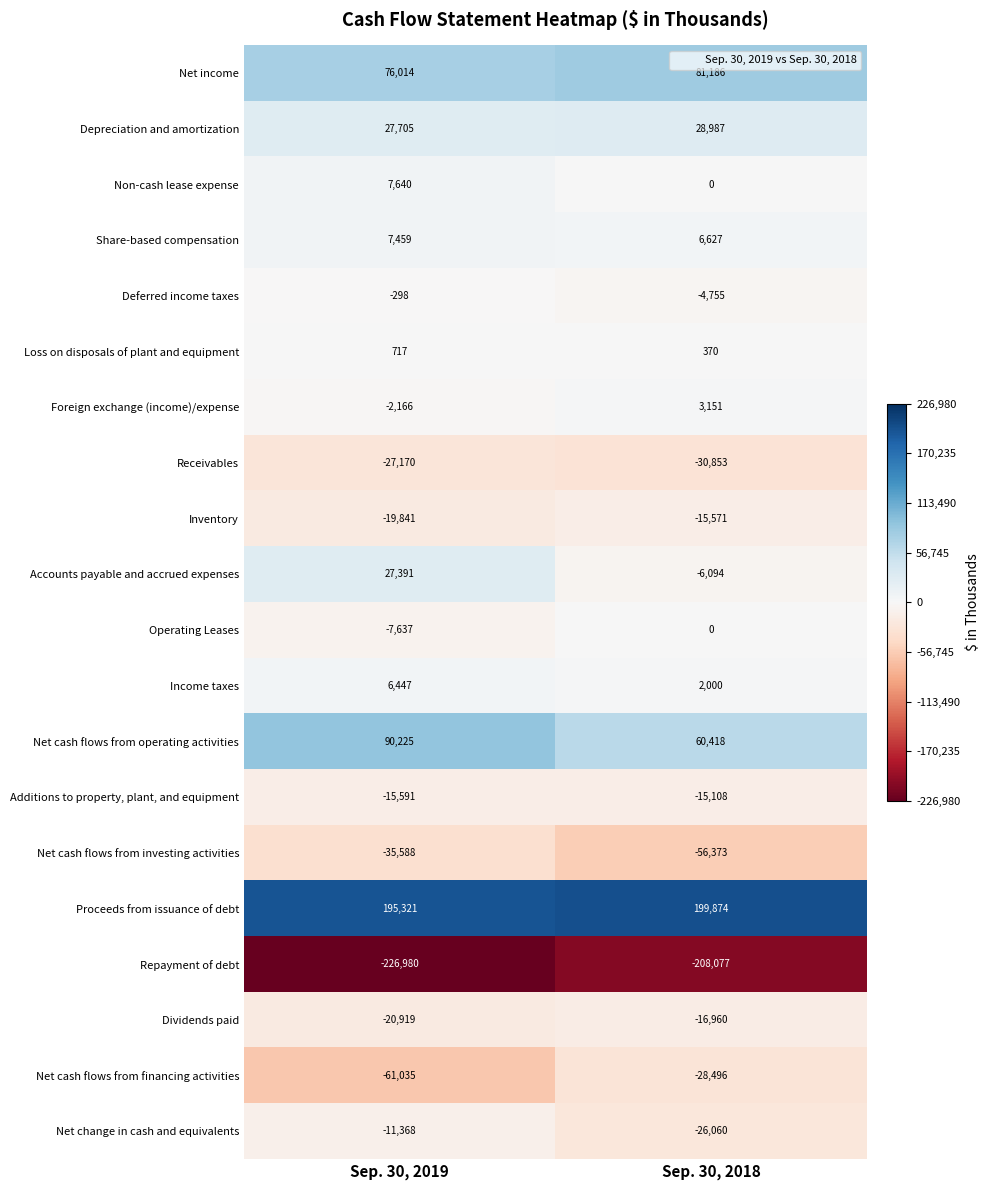

Which series has the largest total across all categories?

Proceeds from issuance of debt